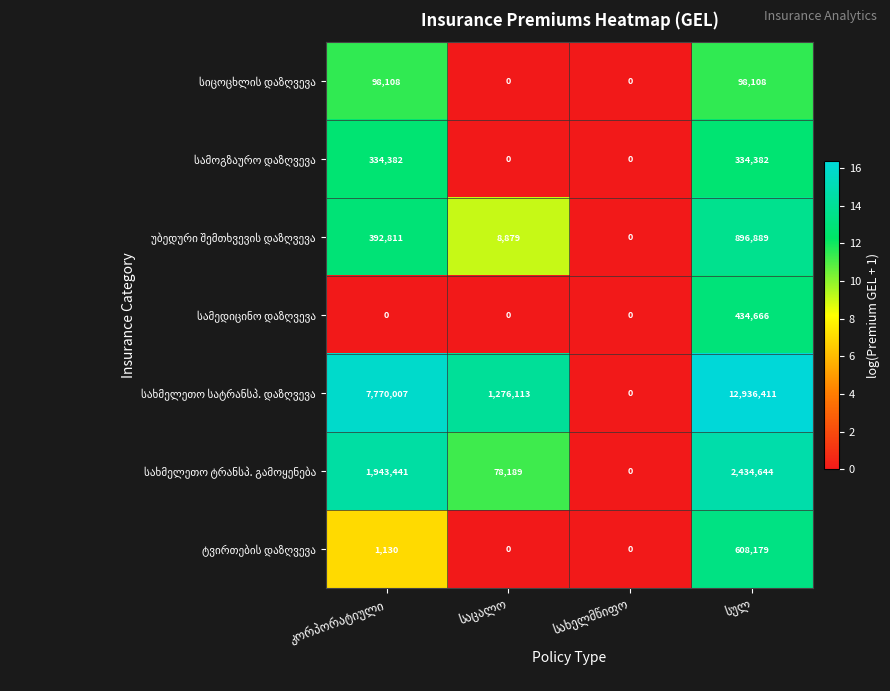

Is the value of სამედიცინო დაზღვევა at საცალო greater than the value of ტვირთების დაზღვევა at საცალო?

No